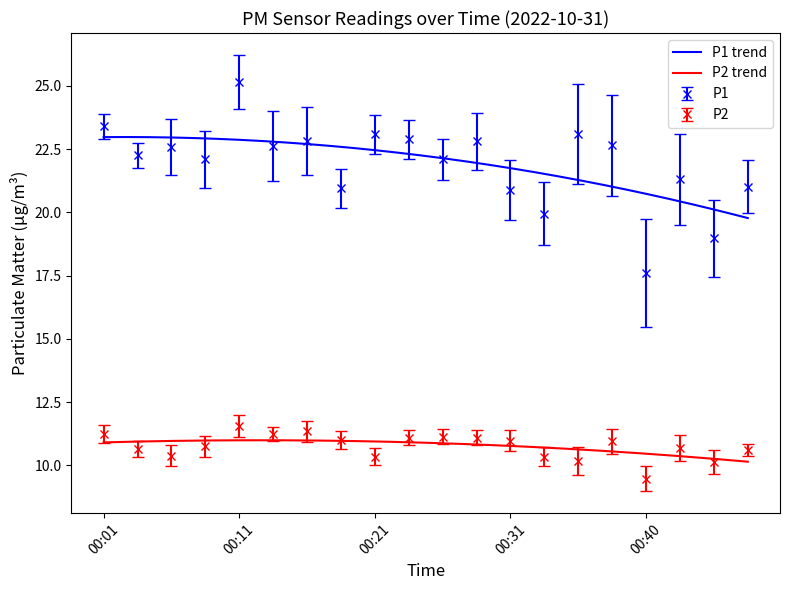

The P2 series shows 6.6 at 00:28. True or false?

False